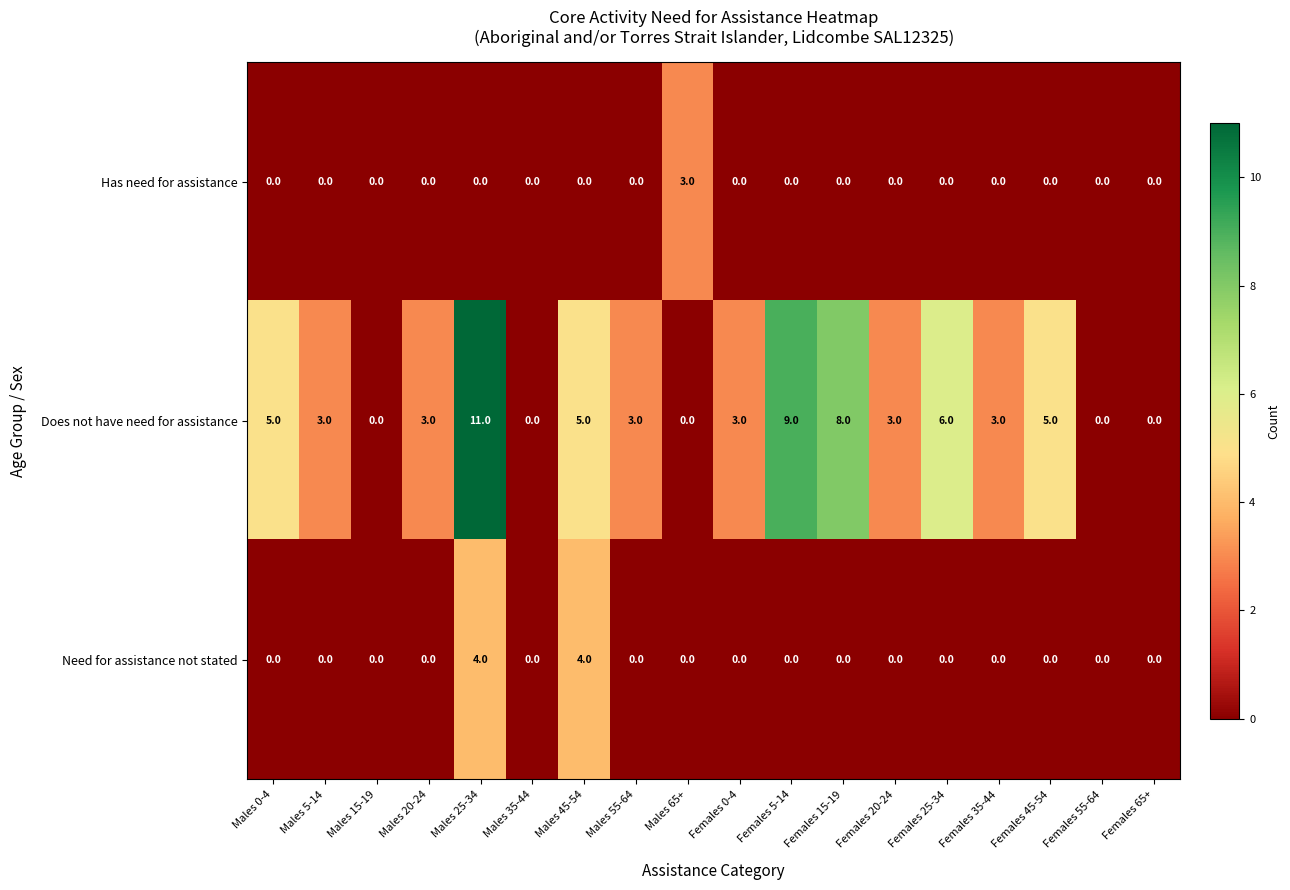

Which category has the highest value across all series?

Males 25-34